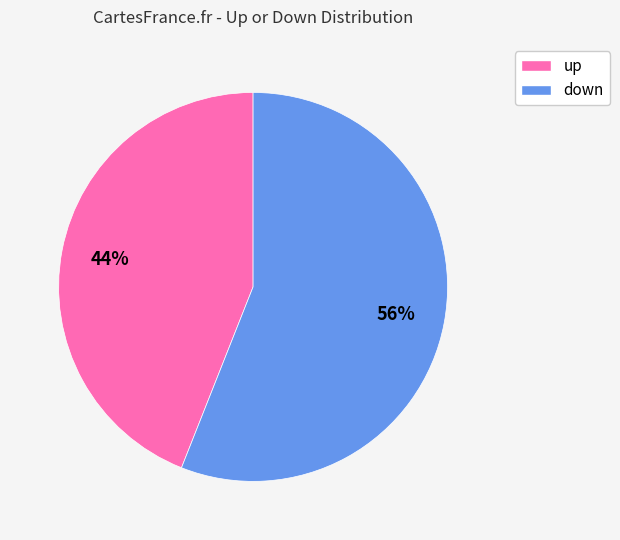

How many segments does this pie chart have?

2